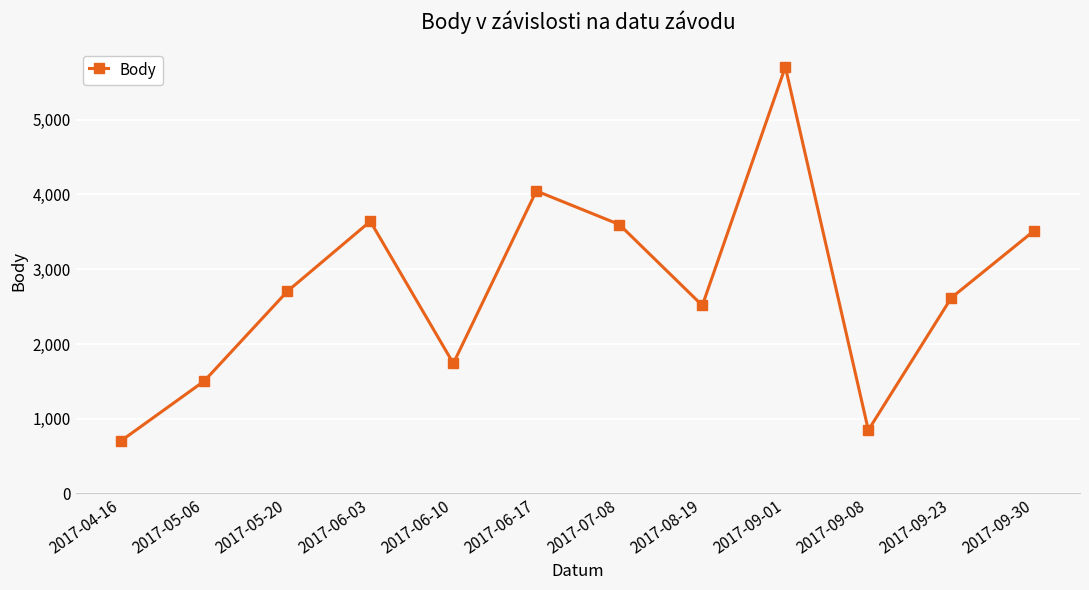

What is the difference between the values at 2017-09-08 and 2017-09-01?

4858